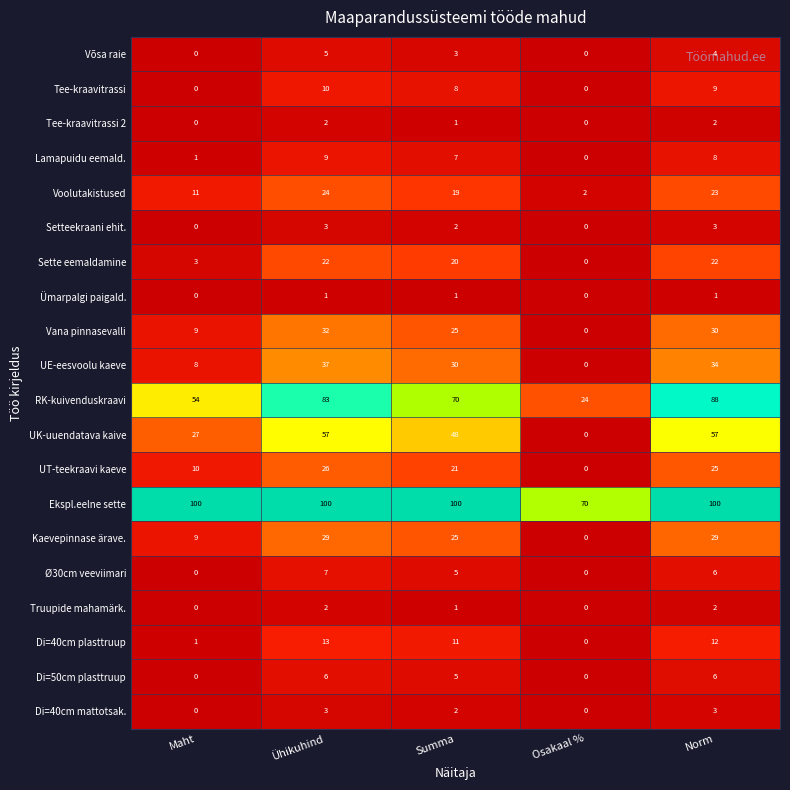

Rank the categories by UE-eesvoolu kaeve value from lowest to highest.

Osakaal %, Maht, Summa, Norm, Ühikuhind